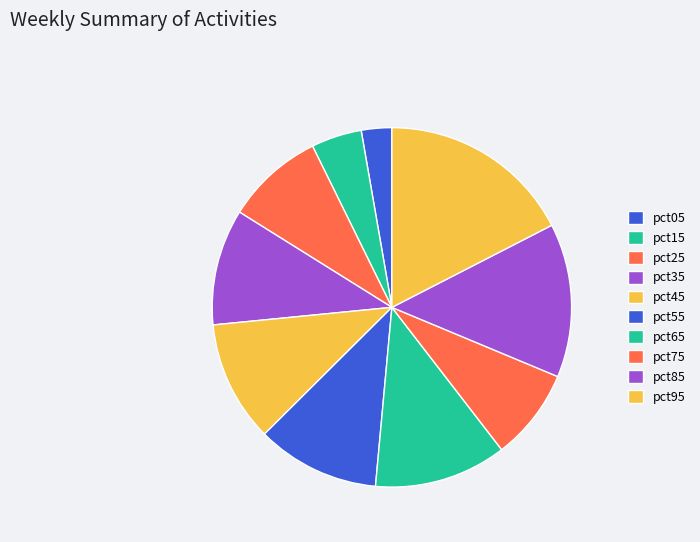

Is pct25 the majority of the pie?

No